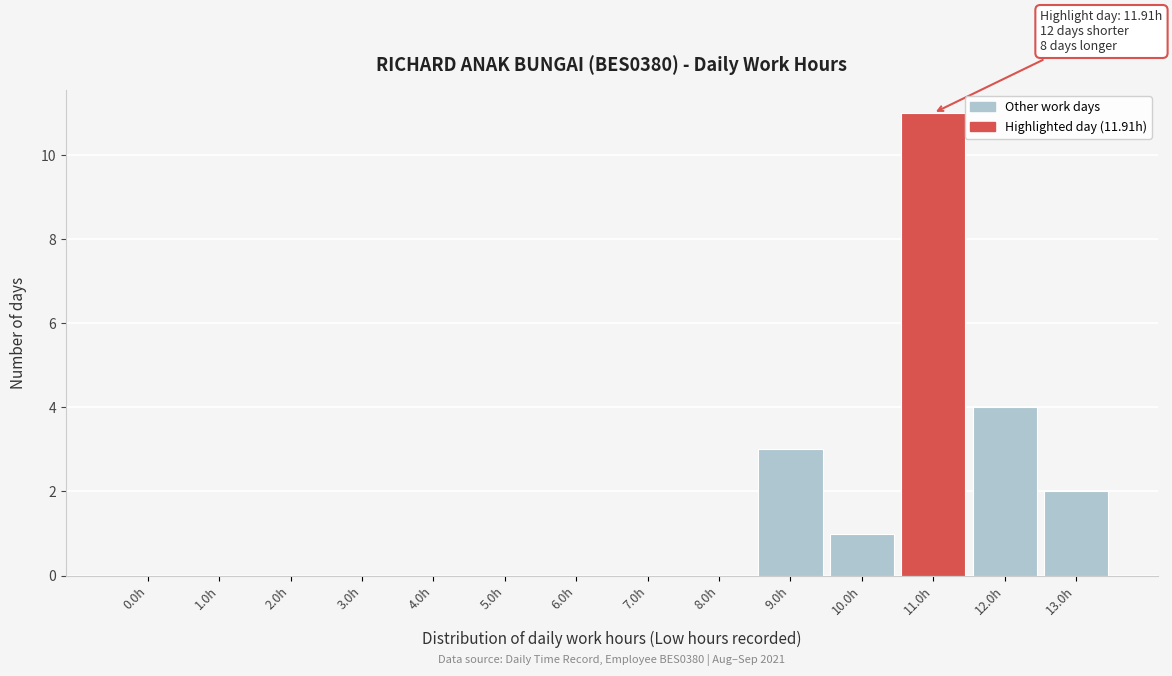

Reading left to right, extract all data points from this chart.

0.0h=0	1.0h=0	2.0h=0	3.0h=0	4.0h=0	5.0h=0	6.0h=0	7.0h=0	8.0h=0	9.0h=3	10.0h=1	11.0h=11	12.0h=4	13.0h=2